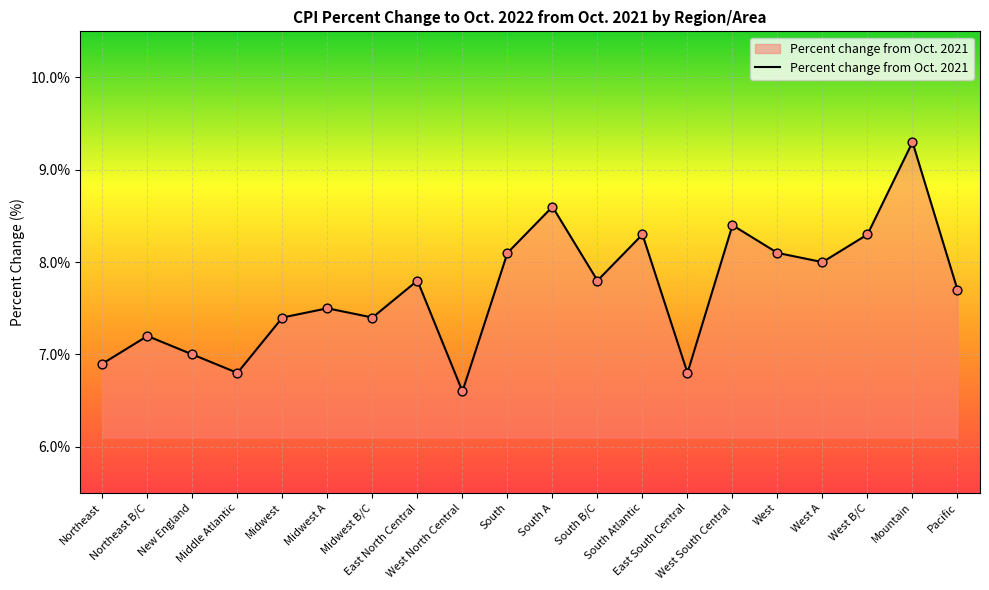

Approximately how many times larger is the value at West B/C compared to New England?

1.2